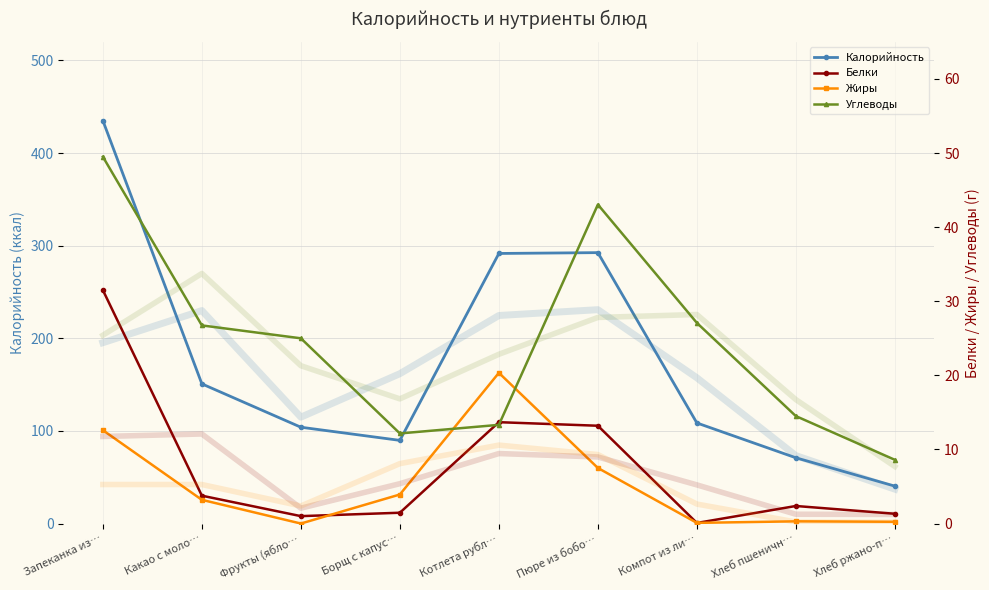

True or false: Углеводы has more than 0 interior local peaks.

True